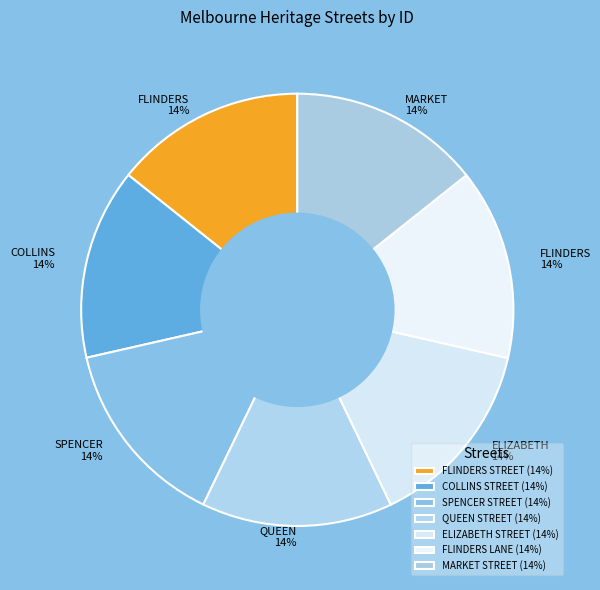

Count the number of slices in the pie.

7